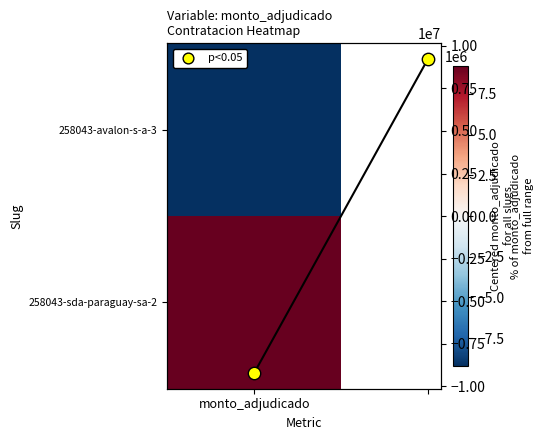

At which label does avg % change first exceed 9231454?

1